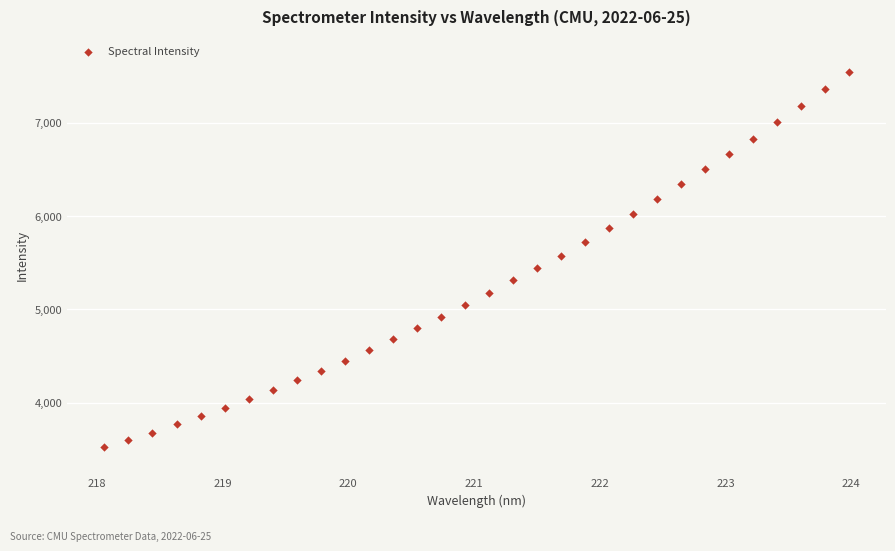

What is the range of Y values (max minus min)?

4022.6